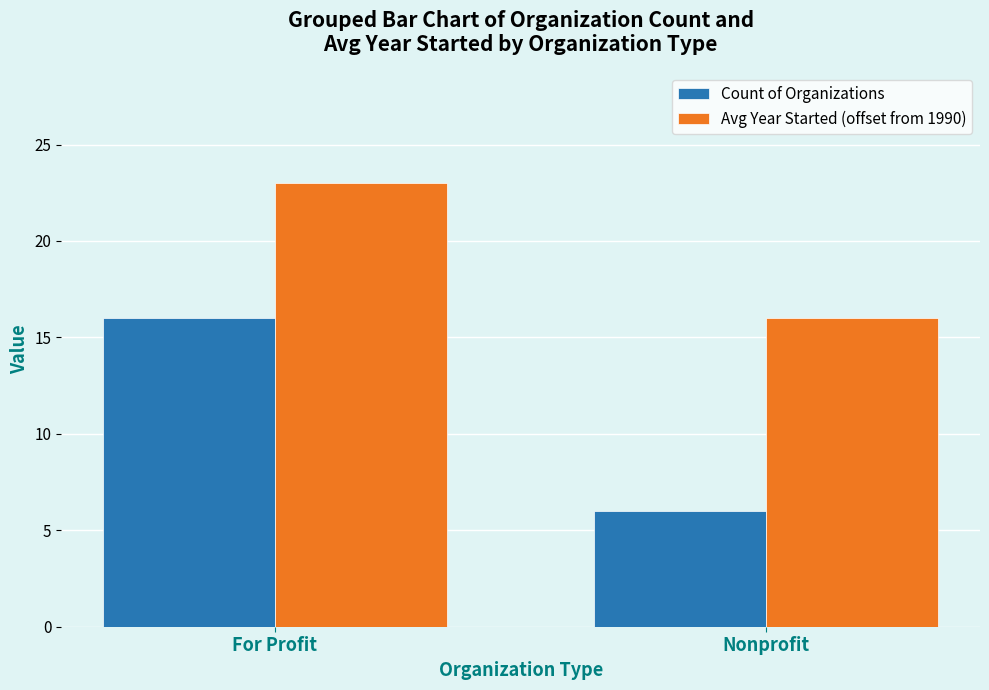

What is the difference between the maximum and minimum values in the Count of Organizations series?

10